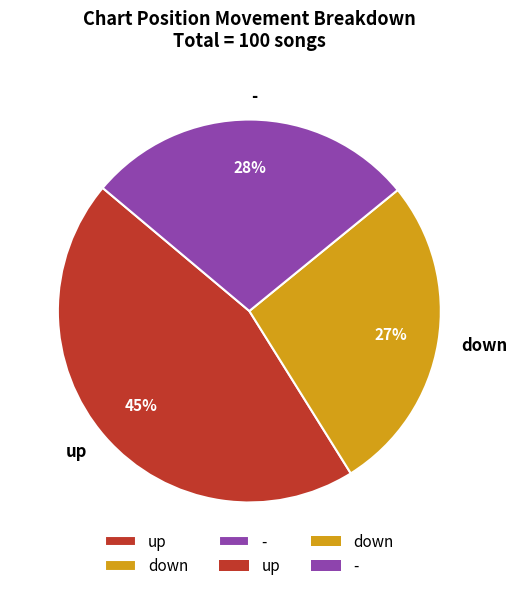

True or false: - accounts for 28% of the total.

True